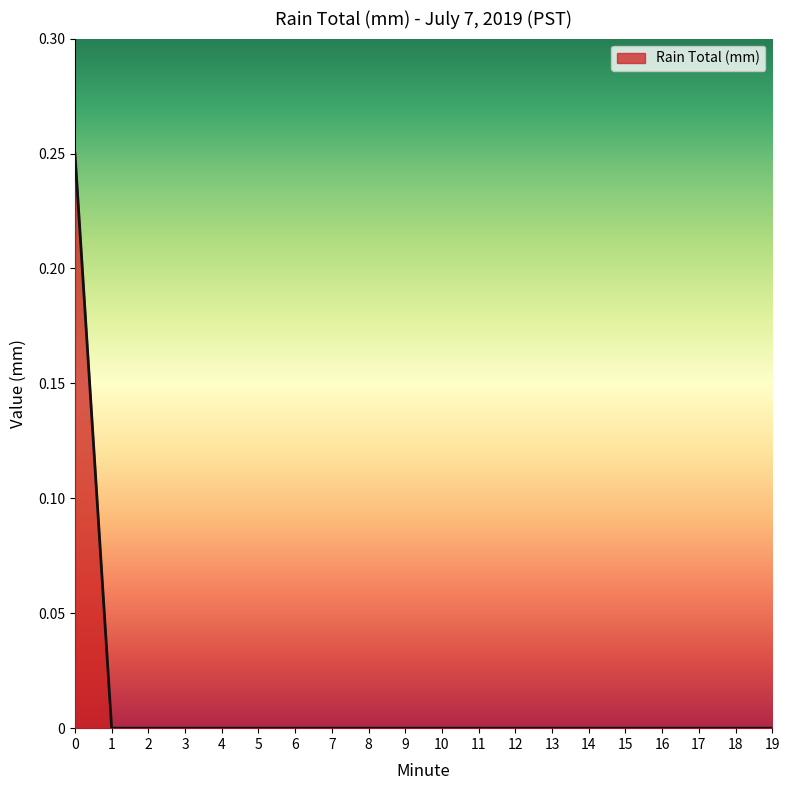

The value at 16 is 0.0. True or false?

True